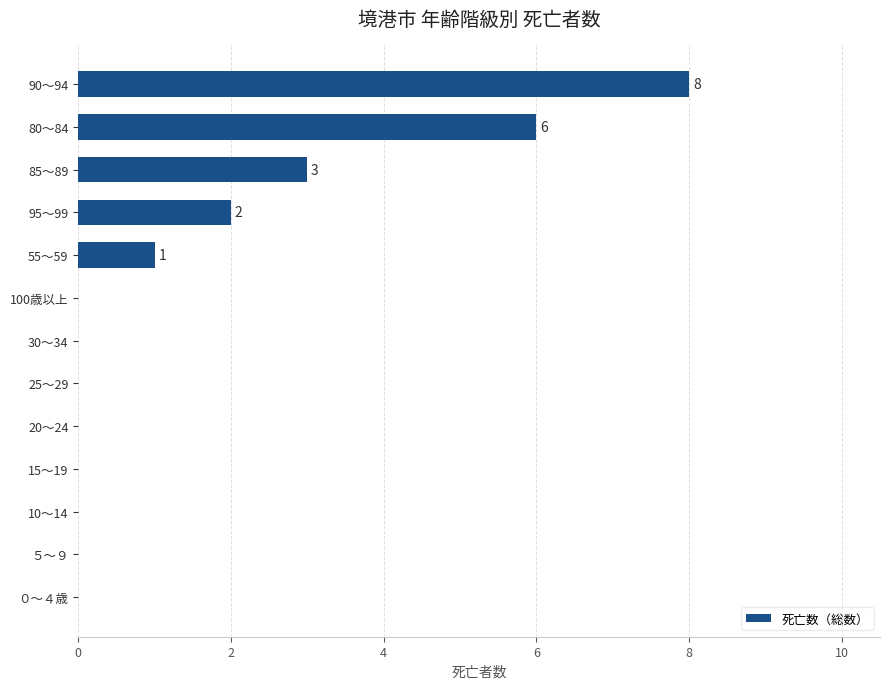

Are the bars horizontal?

Yes